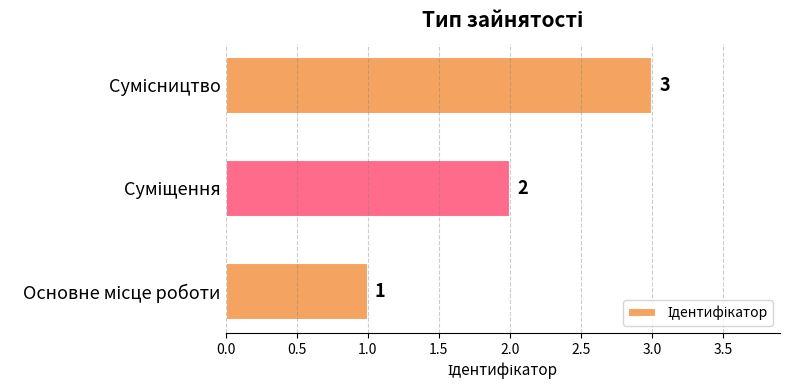

What is the average value?

2